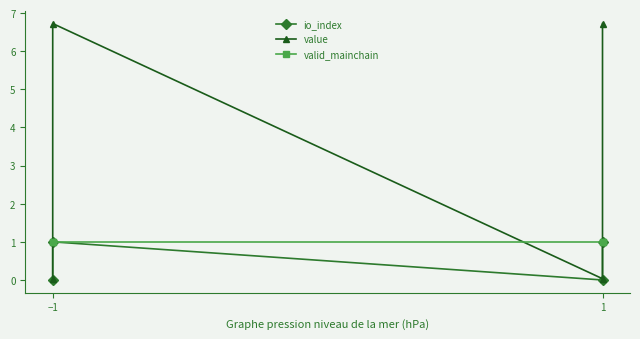

How many interior local peaks does the value series have?

1